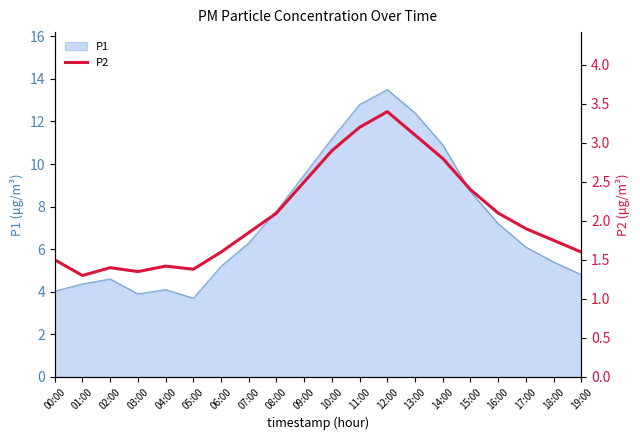

What is the lowest value of the P1 series?

3.7